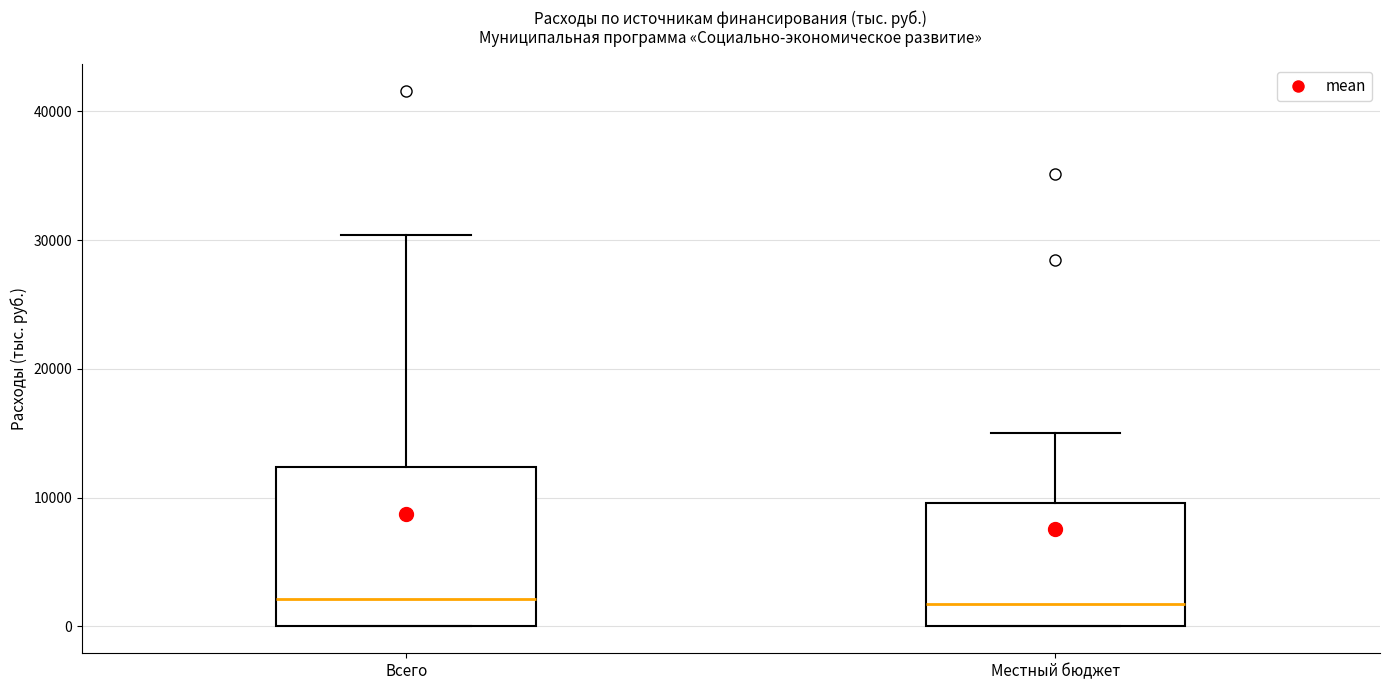

Reading left to right, read every box against the y-axis: the position of its median line, the range the box covers, and the ends of its whiskers. The values are not printed on the chart, so give them approximately, as read against the axis.

Всего: median 2000, box 0 to 12000, whiskers 0 to 30000
Местный бюджет: median 2000, box 0 to 10000, whiskers 0 to 15000